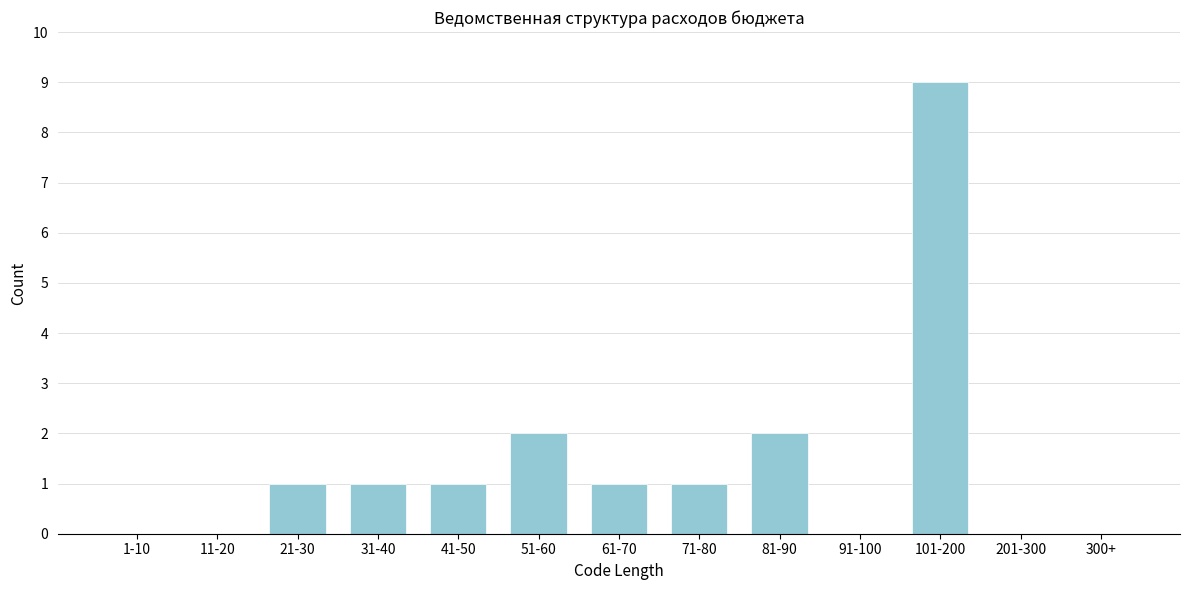

Reading right to left, what are all the values shown in this chart?

300+=0	201-300=0	101-200=9	91-100=0	81-90=2	71-80=1	61-70=1	51-60=2	41-50=1	31-40=1	21-30=1	11-20=0	1-10=0